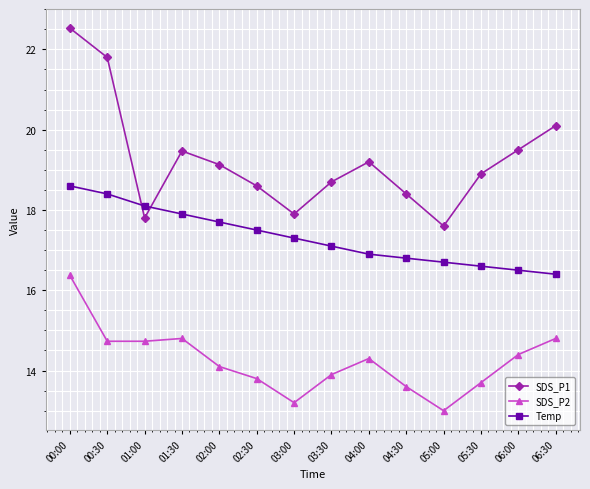

What position from the right is 01:30?

11